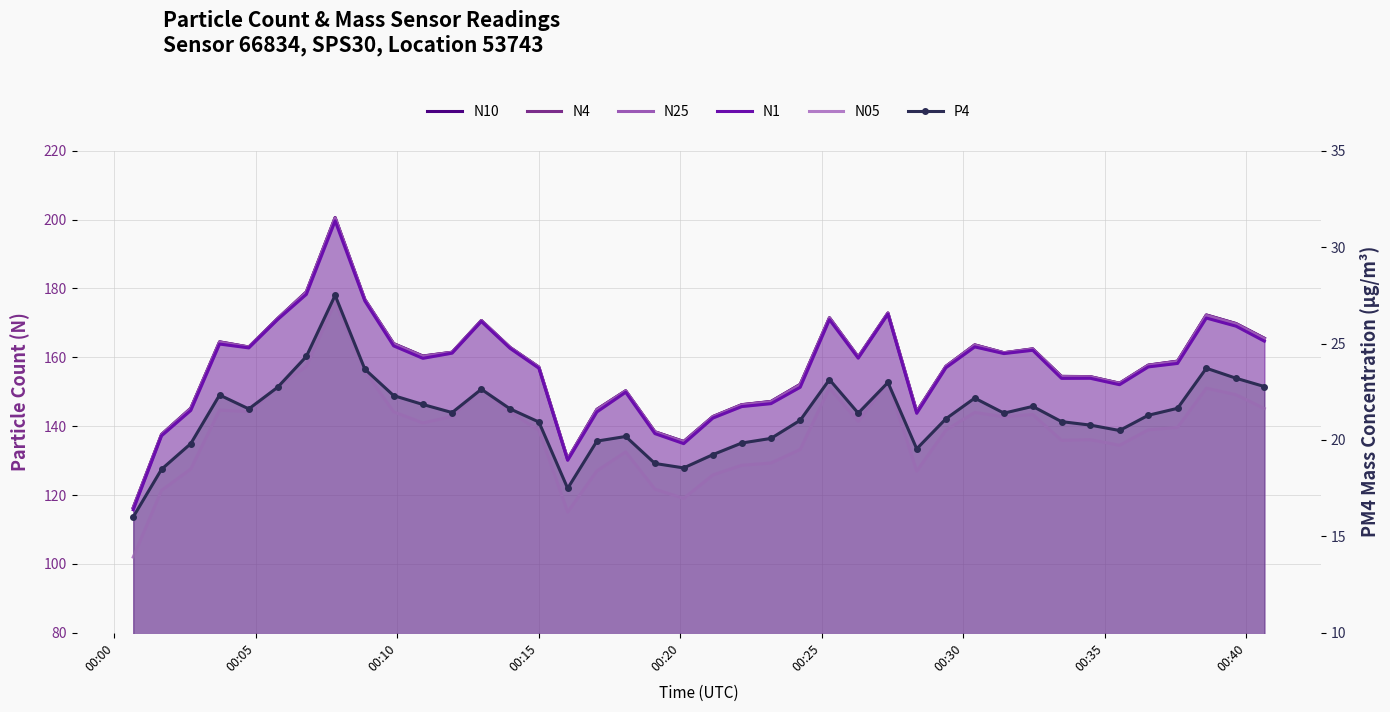

True or false: P4 and N1 intersect in this chart.

False